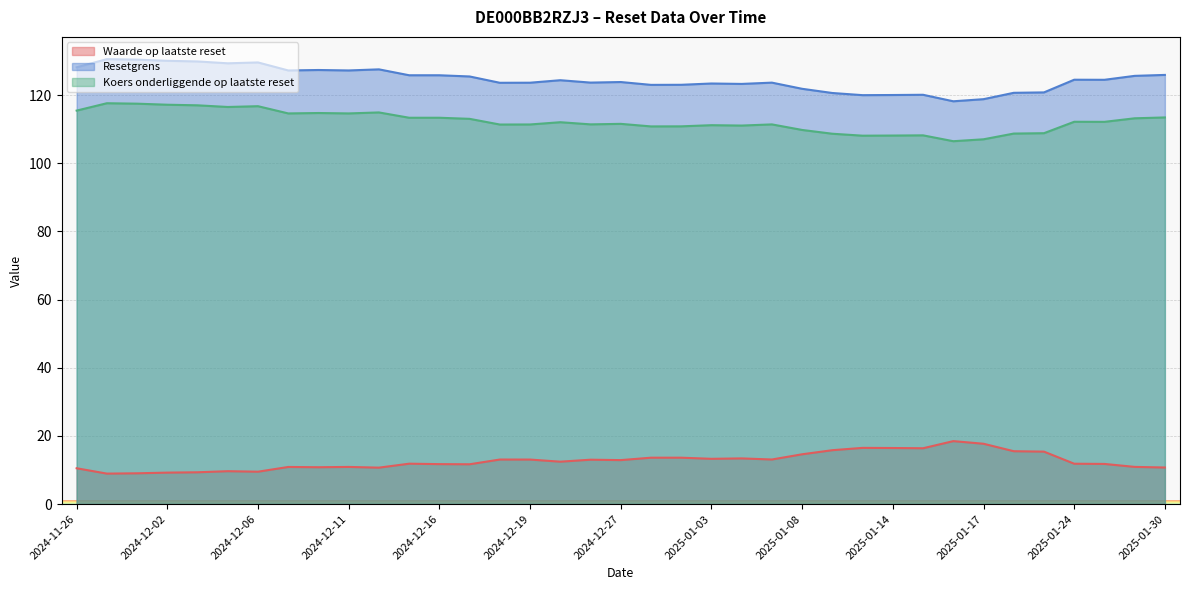

What is the sum of the Resetgrens values at 2024-12-04 and 2025-01-22?

250.6